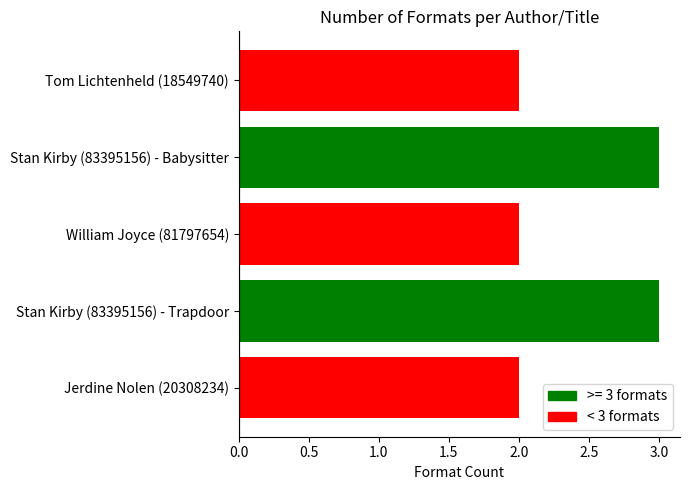

Reading bottom to top, extract all data points from this chart.

2	3	2	3	2